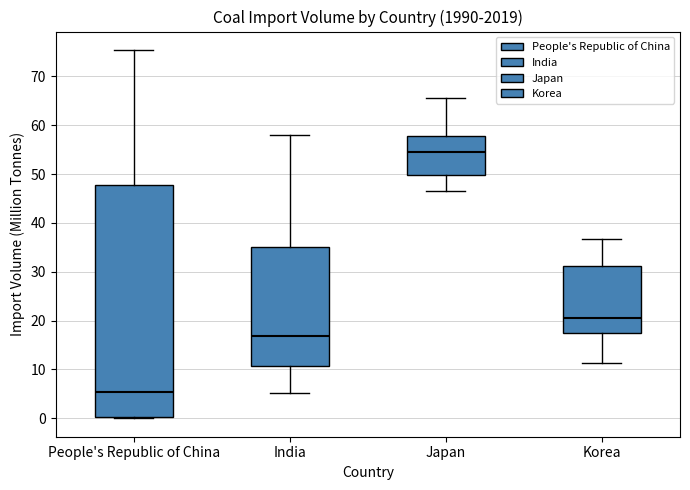

Which box's median line is the lowest?

People's Republic of China